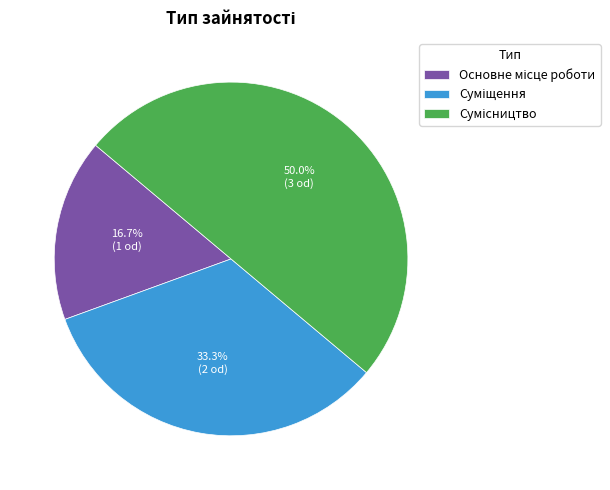

How many segments does this pie chart have?

3